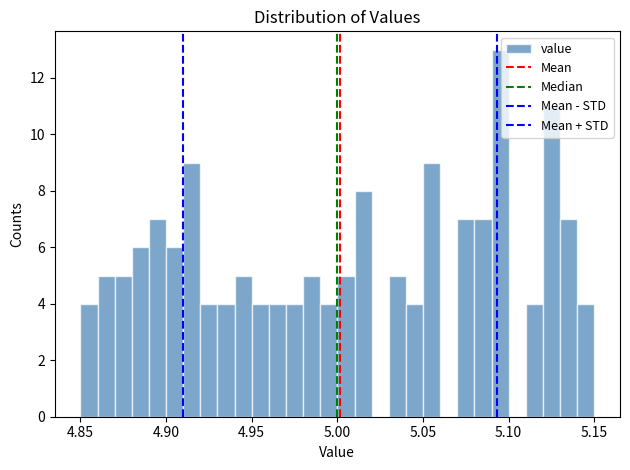

Around what value on the x-axis is the tallest bar? Give the approximate position of its centre, as read against the axis.

5.095